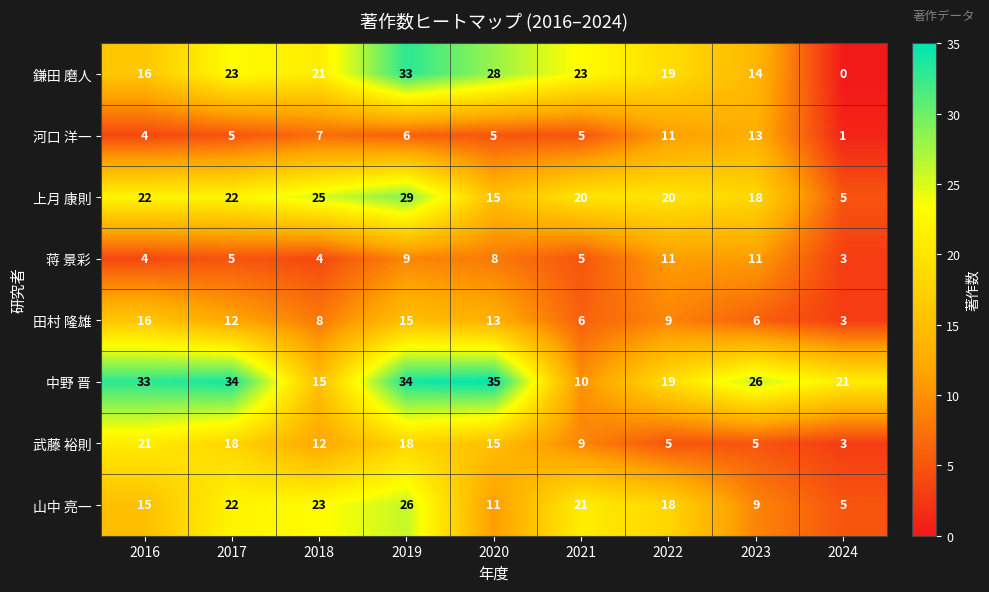

What is the approximate value of 鎌田 磨人 at 2019, to the nearest 10?

30